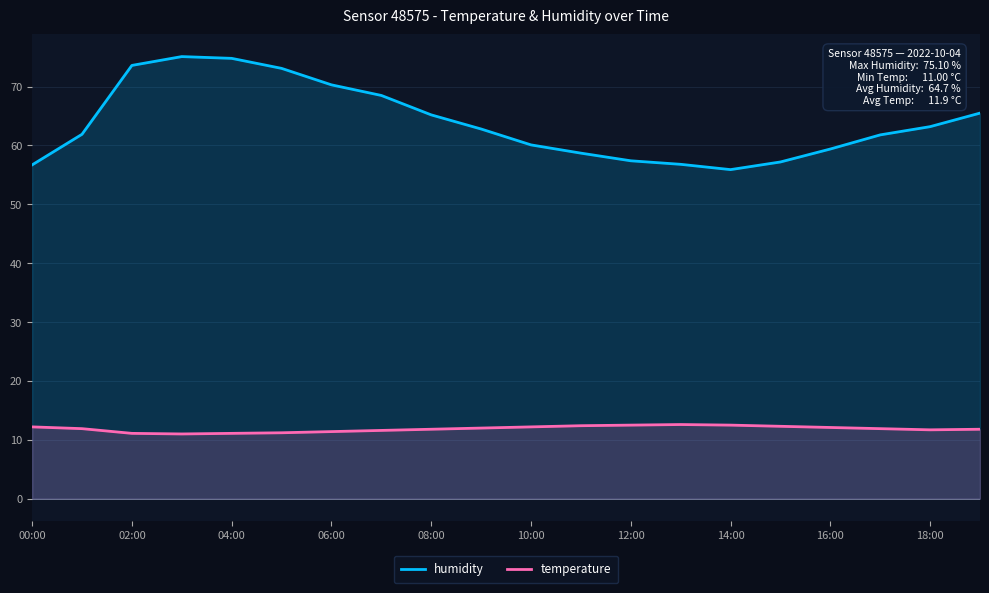

What is the highest value of the humidity series?

75.1